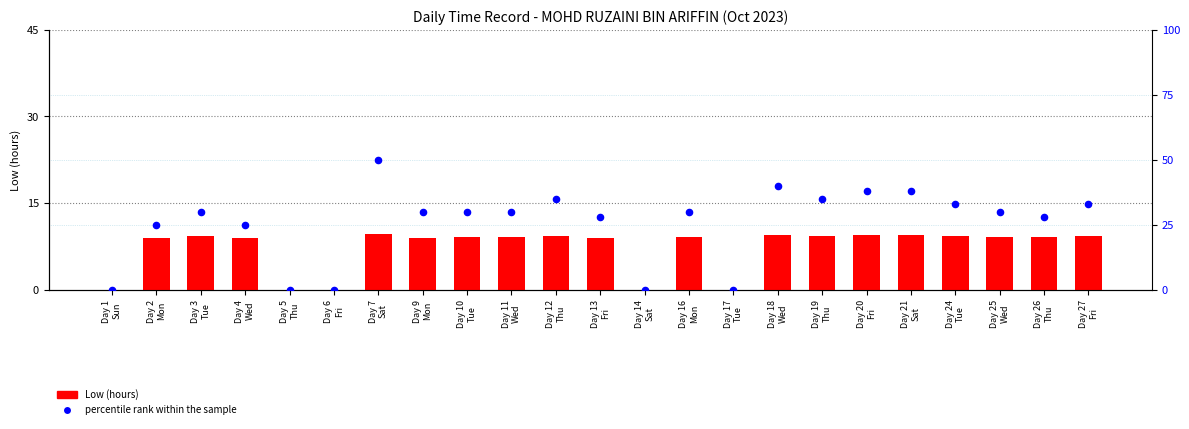

At how many categories does at least one series exceed 27?

16